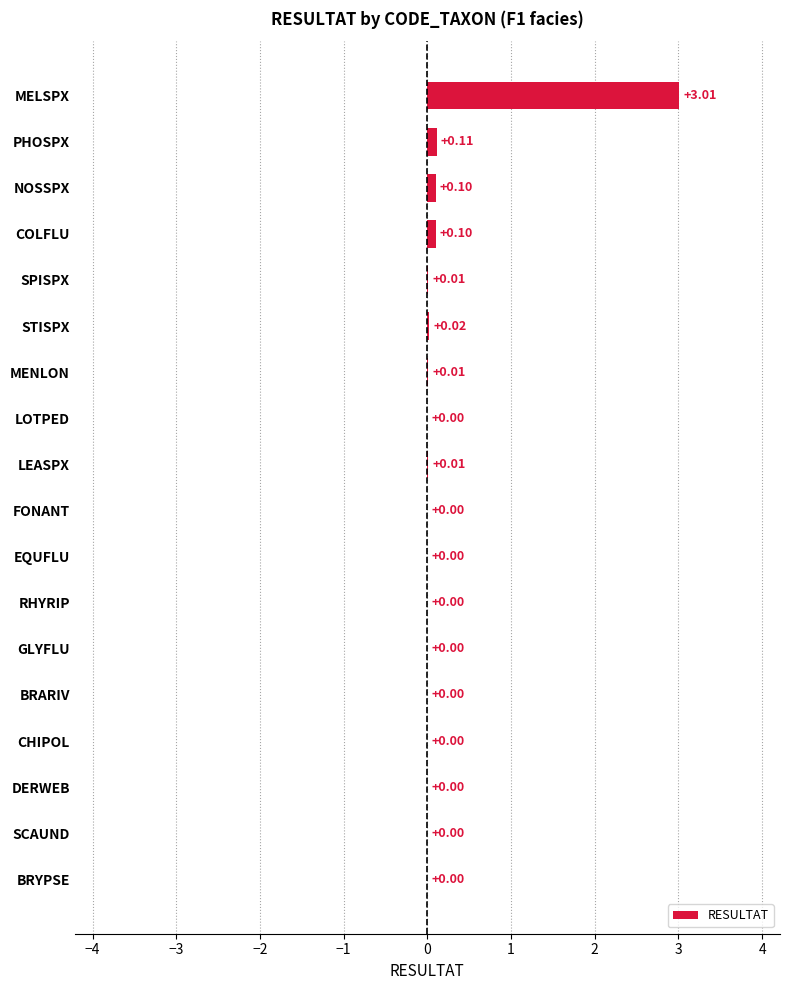

Between COLFLU and LEASPX, which is larger?

COLFLU